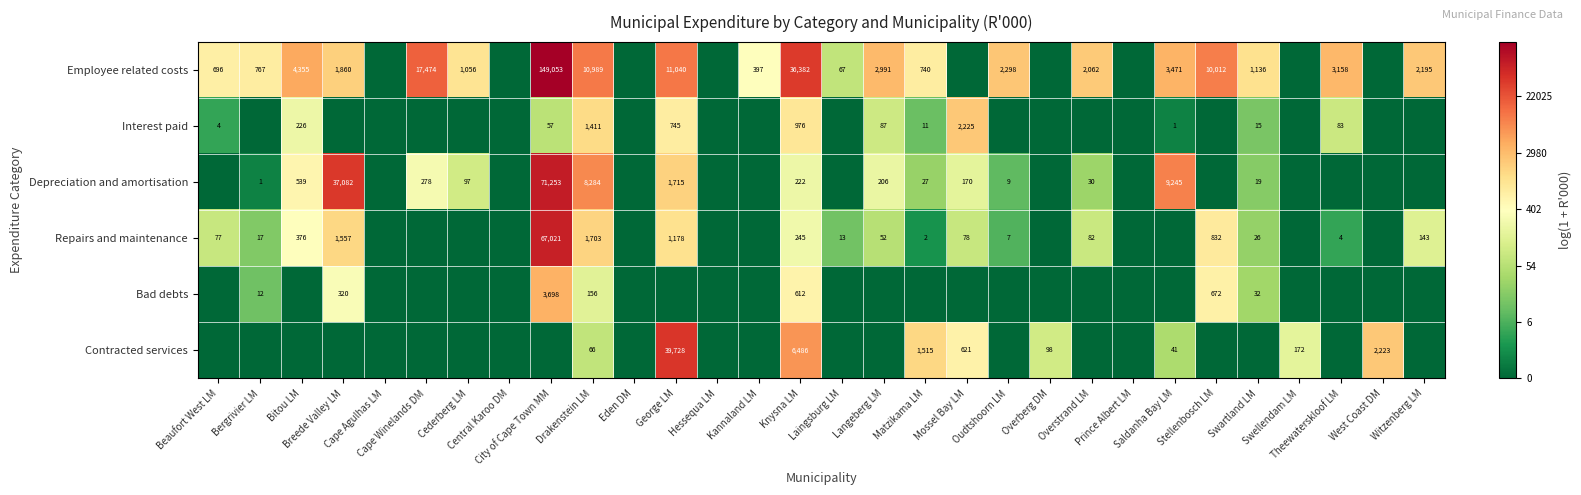

Which category has the lowest value across all series?

Cape Agulhas LM